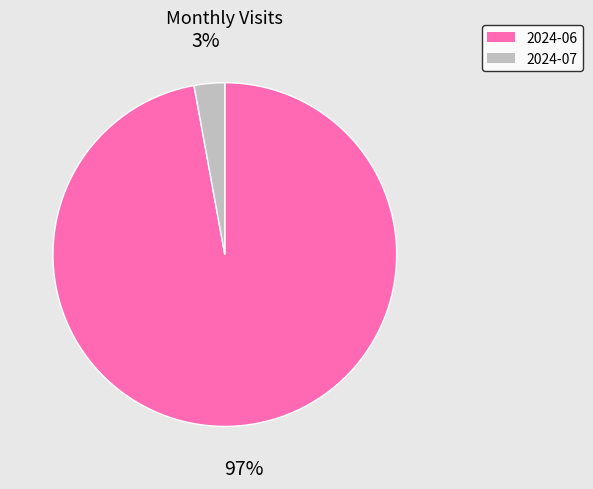

What is the majority slice?

2024-06